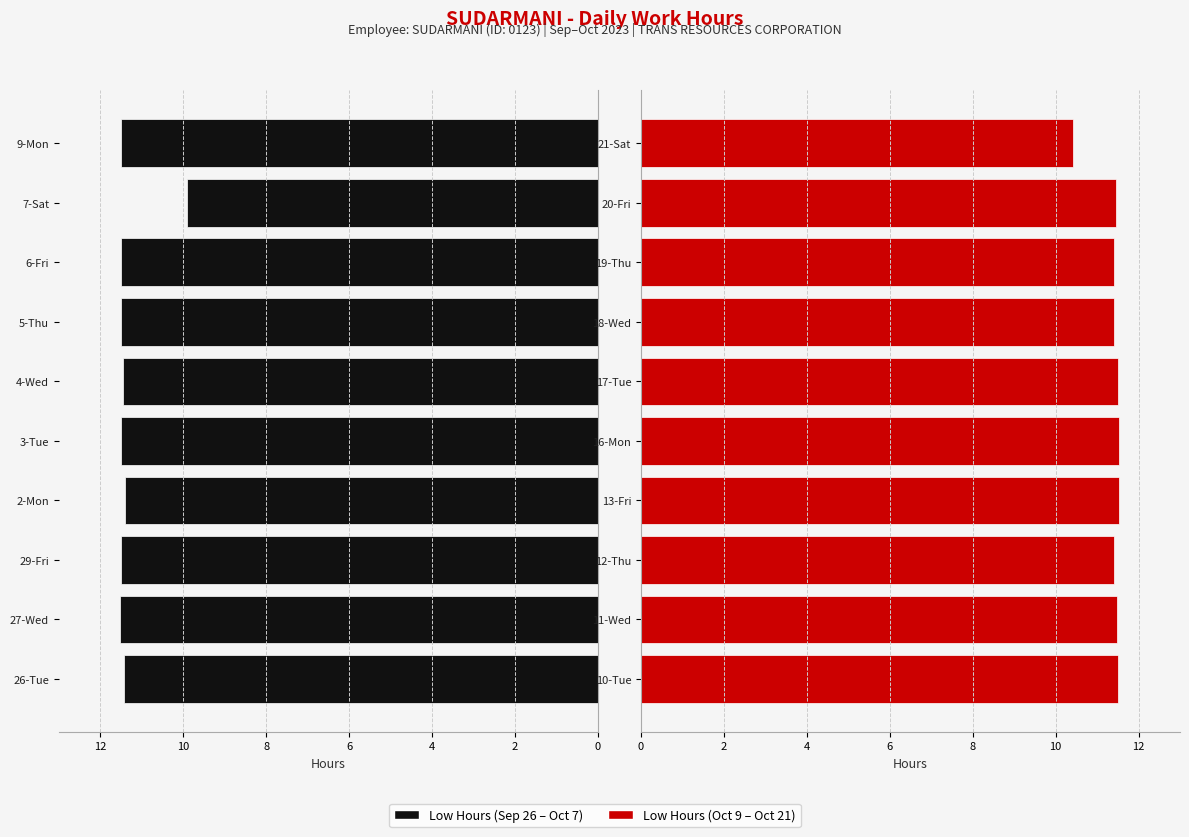

What is the label of the 7th bar from the right?

6